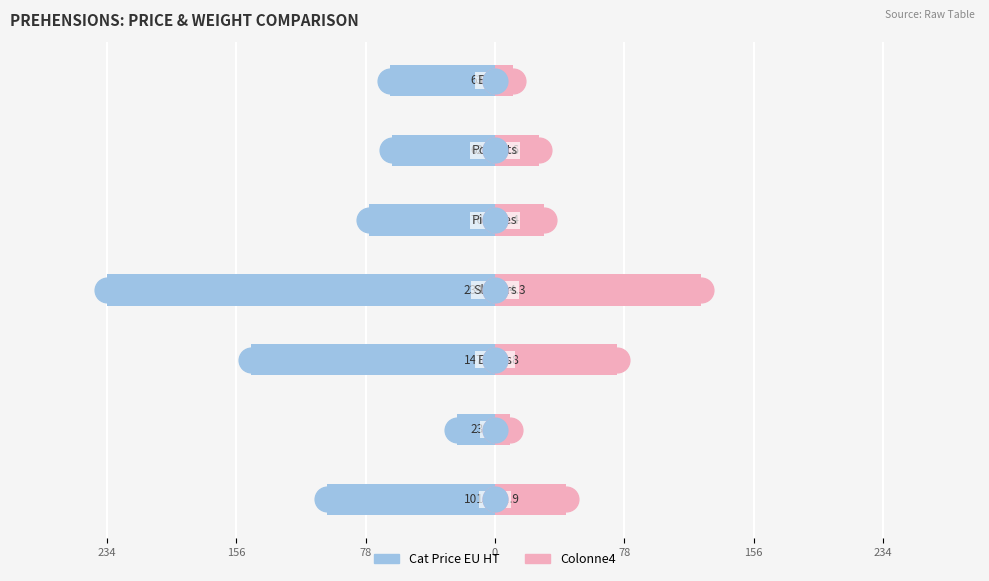

What is the difference between the highest and lowest values at 156?

32.3